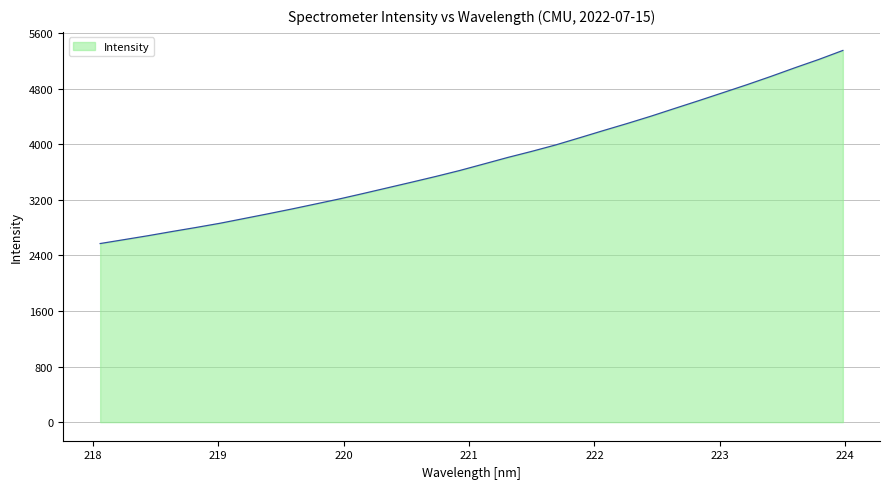

What is the greatest value displayed?

5350.6